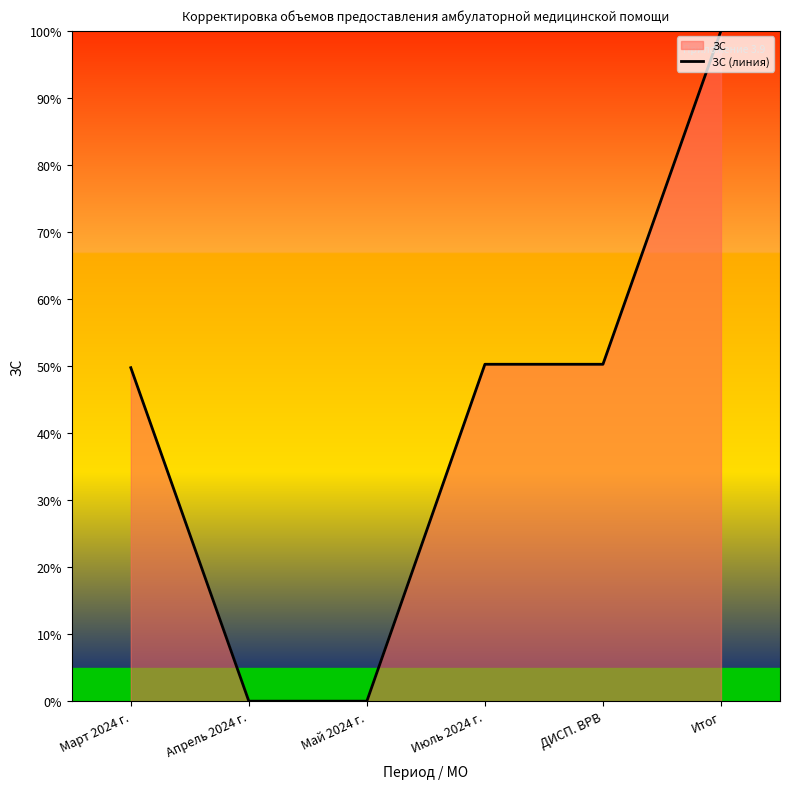

True or false: the data shows 70.6 at ДИСП. ВРВ.

False